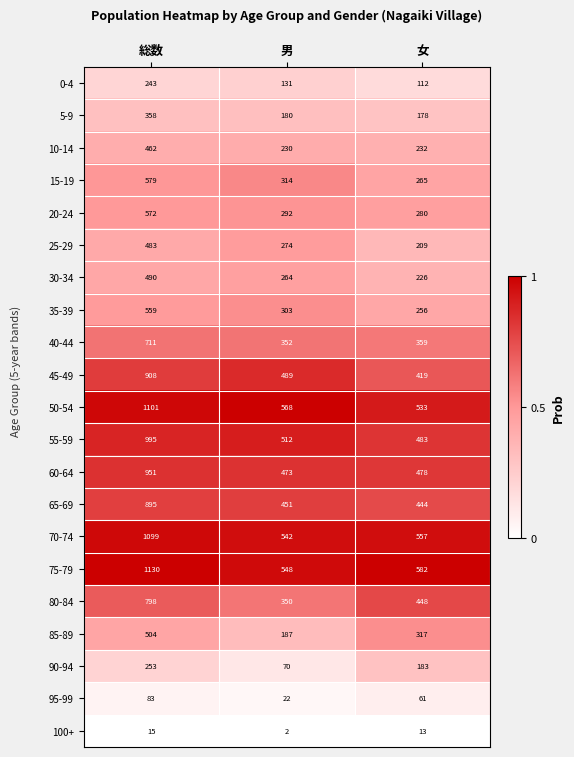

Which series has the widest spread of values?

75-79